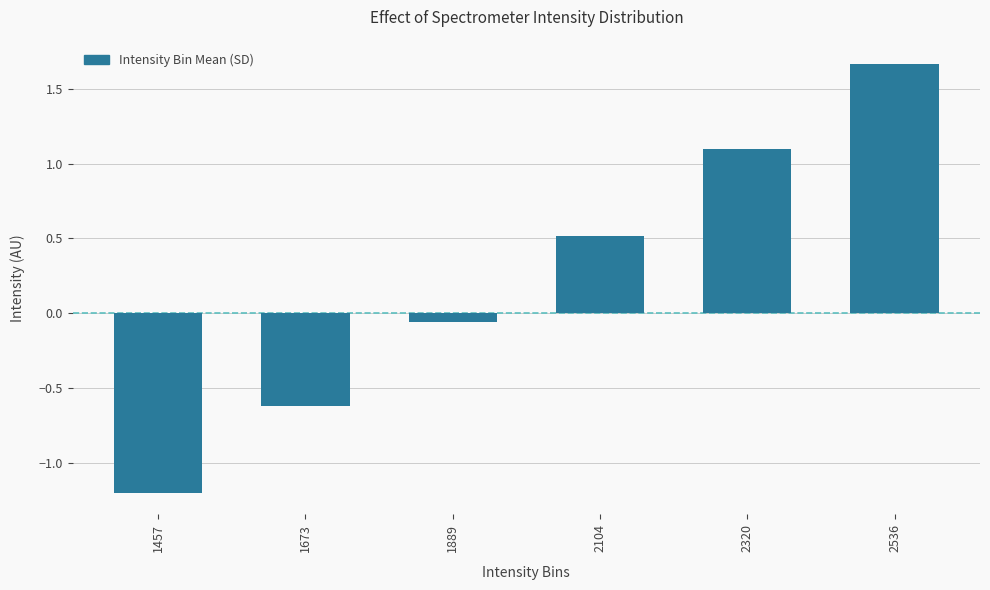

The chart shows a value of -1.2 at 1457. True or false?

True